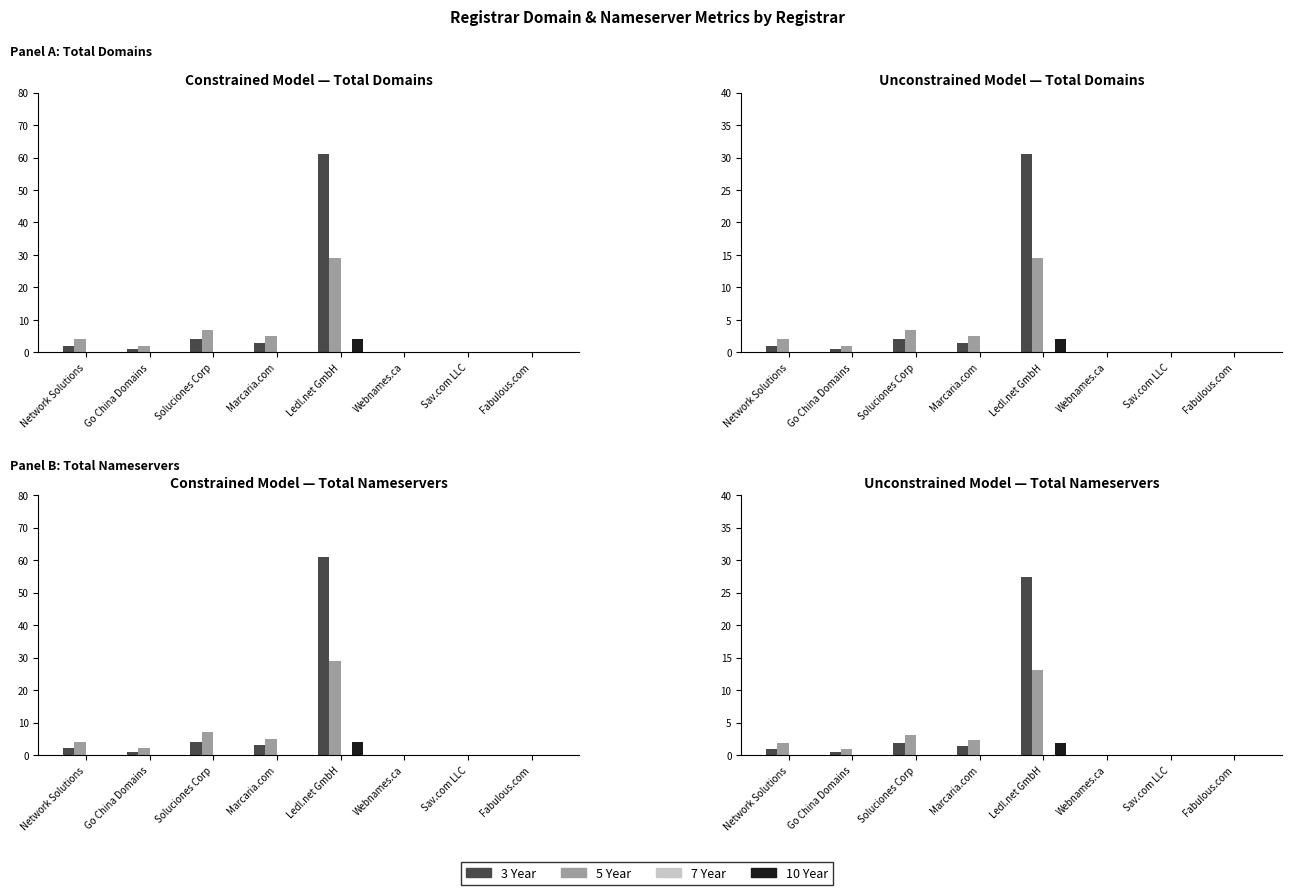

At Sav.com LLC, list the series in order from largest to smallest.

3 Year, 5 Year, 7 Year, 10 Year